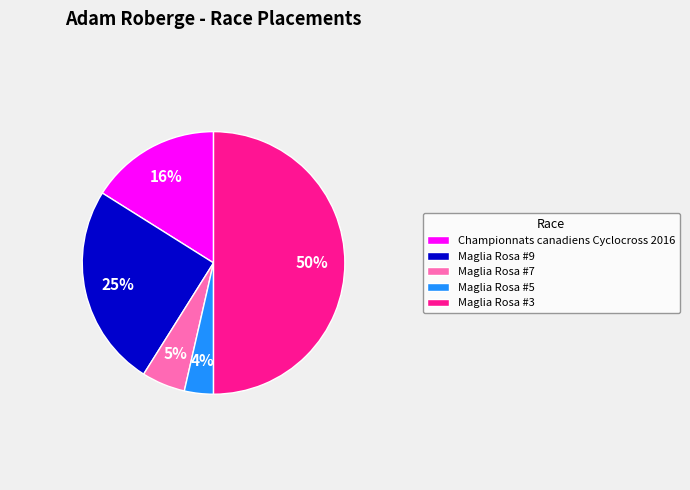

Does Championnats canadiens Cyclocross 2016 represent more than half of the total?

No